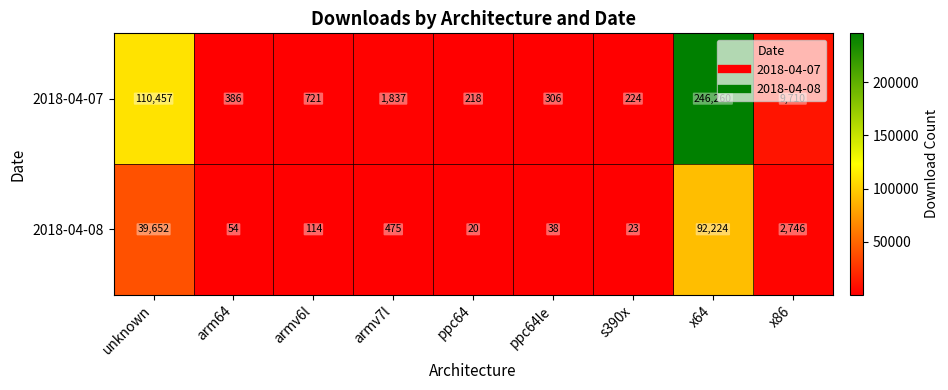

Between arm64 and s390x, which series saw the biggest shift?

2018-04-07